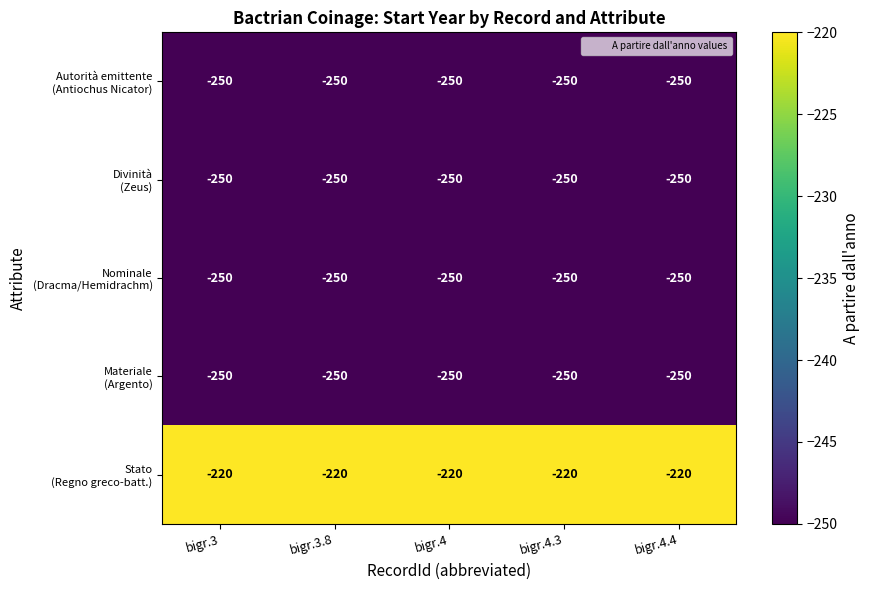

What is the maximum value shown in the chart?

-220